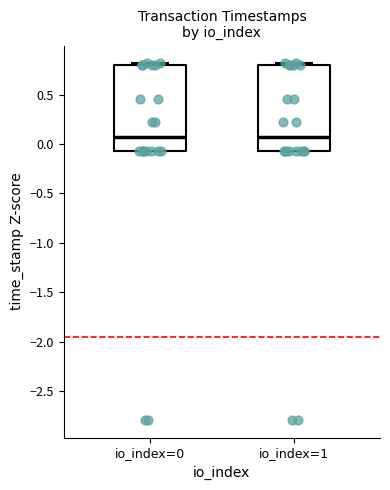

Reading left to right, read every box against the y-axis: the position of its median line, the range the box covers, and the ends of its whiskers. The values are not printed on the chart, so give them approximately, as read against the axis.

io_index=0: median 0.05, box -0.05 to 0.80, whiskers -0.05 to 0.80 (just above the box's upper edge)
io_index=1: median 0.05, box -0.05 to 0.80, whiskers -0.05 to 0.80 (just above the box's upper edge)